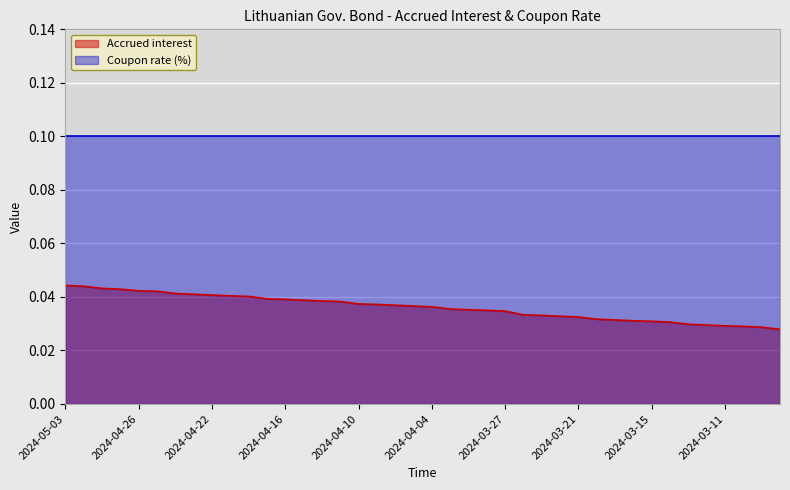

Which series has the largest range (max minus min)?

Accrued interest